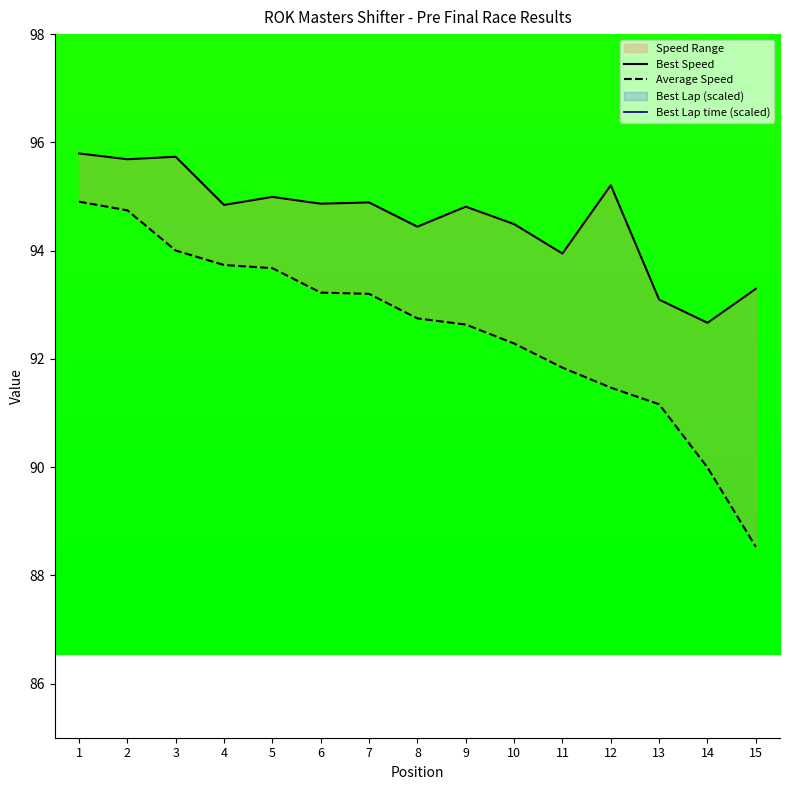

Does the chart display data point markers on the line(s)?

No